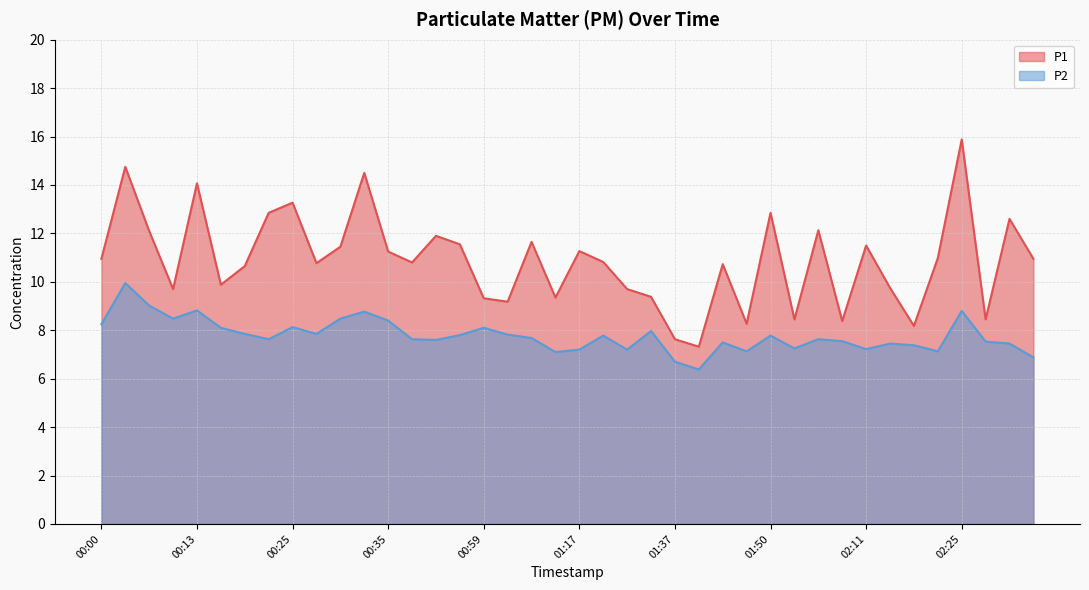

Is it true that P1 equals 10.7 at 01:45?

True